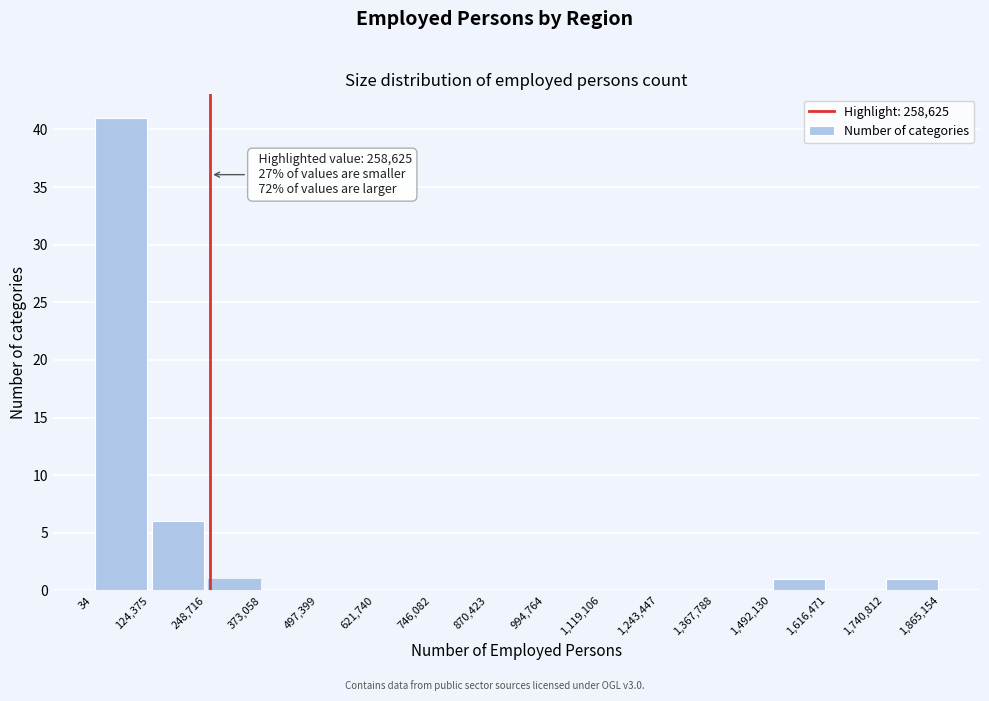

Which range on the x-axis has the tallest bar?

34 to 124,375